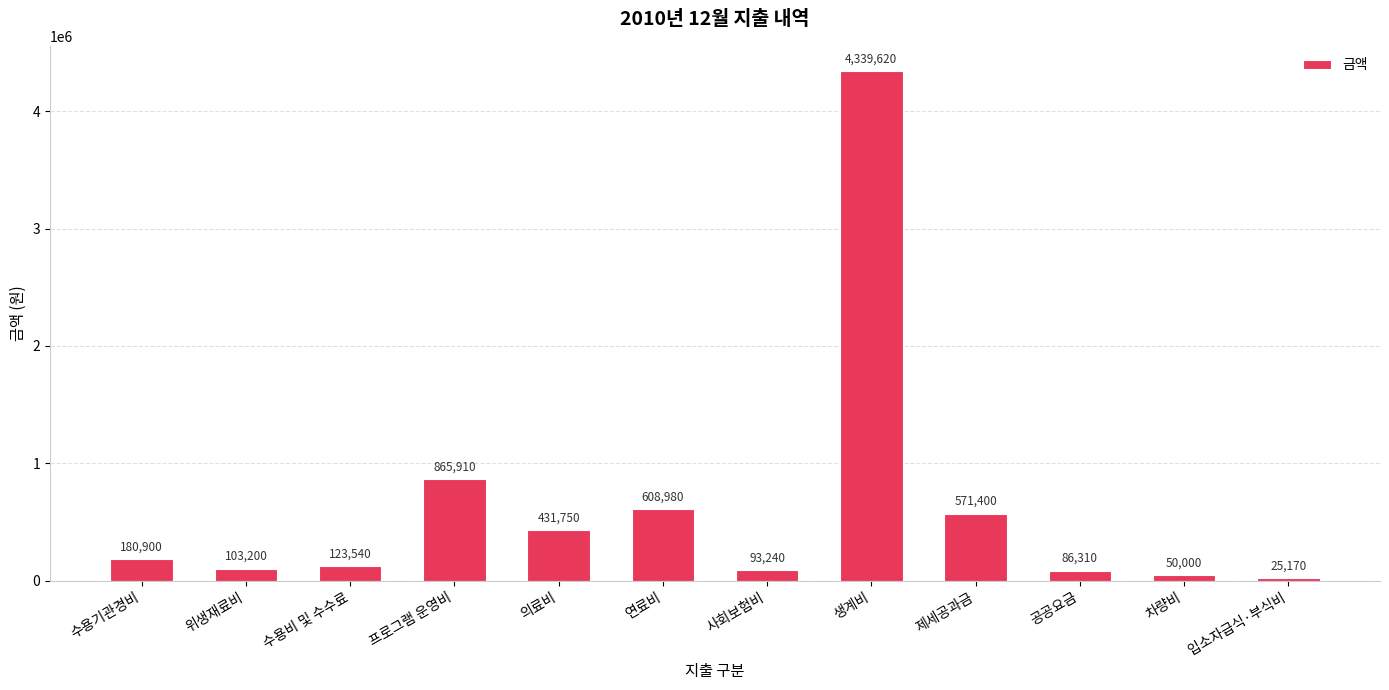

What is the sum of all values?

7480020